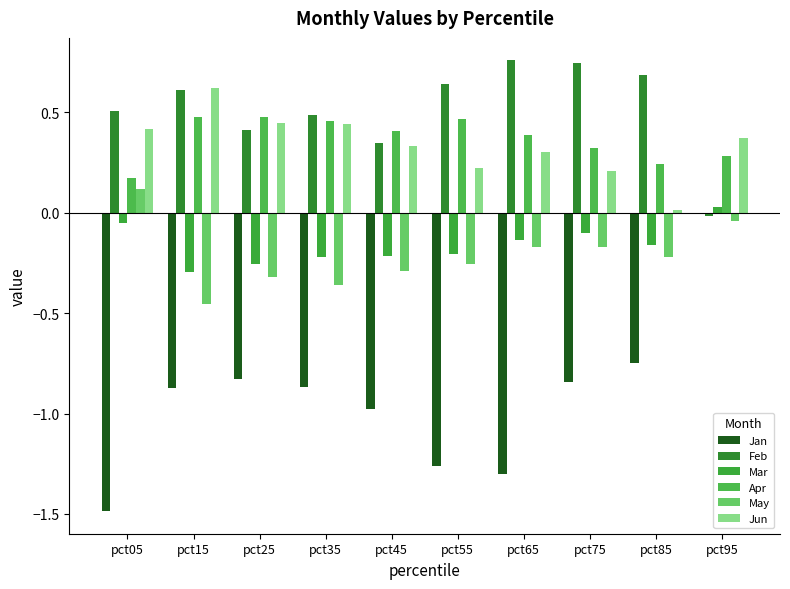

Count the number of data series in this chart.

6